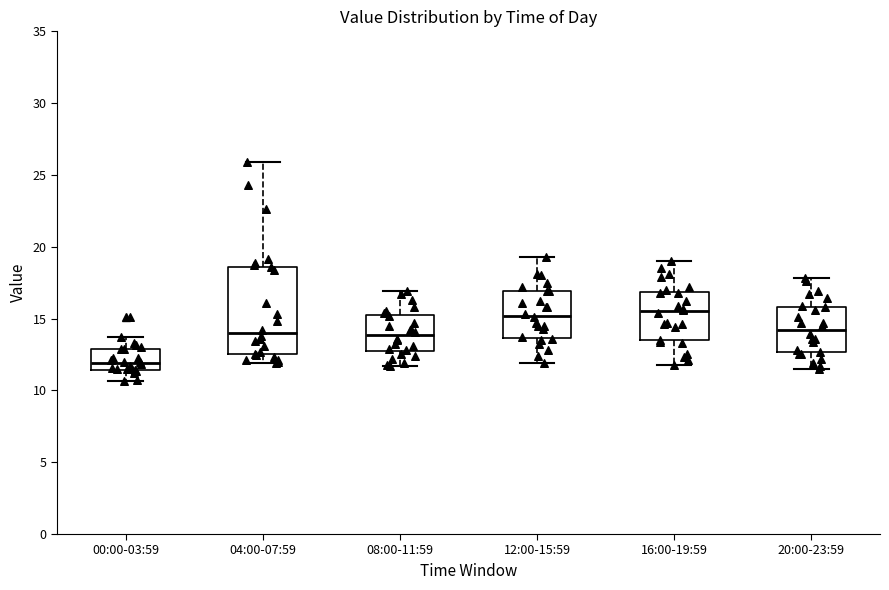

Reading left to right, read every box against the y-axis: the position of its median line, the range the box covers, and the ends of its whiskers. The values are not printed on the chart, so give them approximately, as read against the axis.

00:00-03:59: median 12.0, box 11.5 to 13.0, whiskers 10.5 to 13.5
04:00-07:59: median 14.0, box 12.5 to 18.5, whiskers 12.0 to 26.0
08:00-11:59: median 14.0, box 12.5 to 15.5, whiskers 11.5 to 17.0
12:00-15:59: median 15.0, box 13.5 to 17.0, whiskers 12.0 to 19.5
16:00-19:59: median 15.5, box 13.5 to 17.0, whiskers 12.0 to 19.0
20:00-23:59: median 14.0, box 12.5 to 16.0, whiskers 11.5 to 18.0